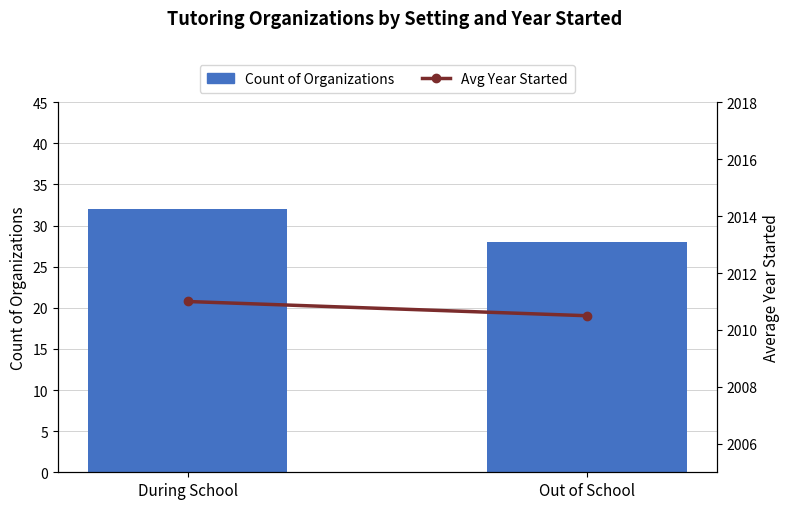

Reading right to left, list all the values displayed in this chart.

Count of Organizations: 28.0	32.0
Avg Year Started: 2010.5	2011.0